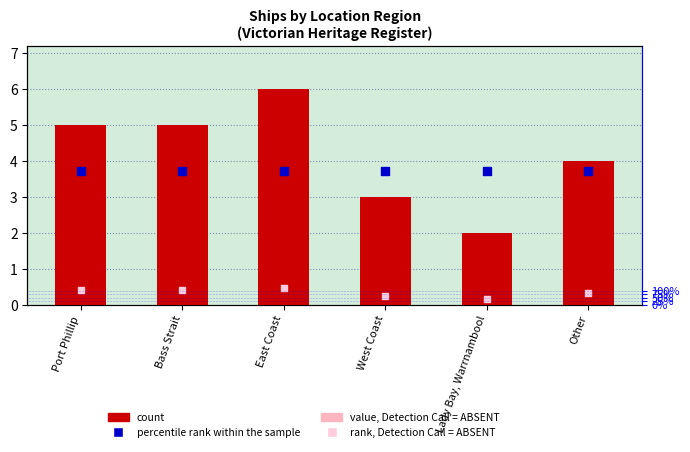

Which series reaches the minimum Y coordinate?

rank, Detection Call = ABSENT